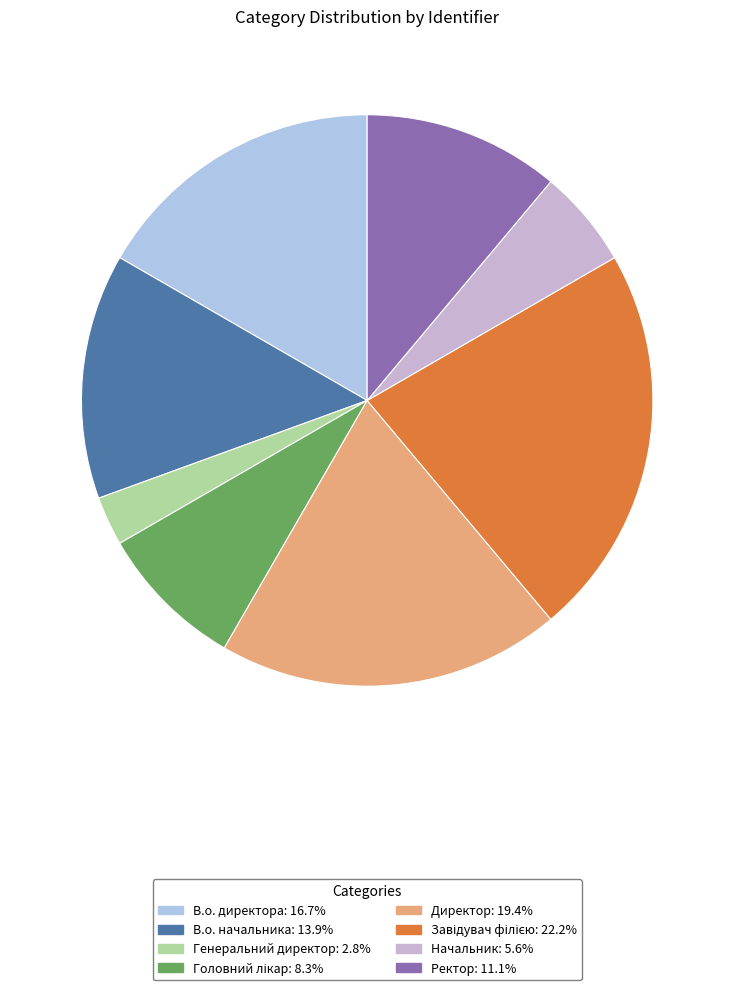

Count the number of slices in the pie.

8